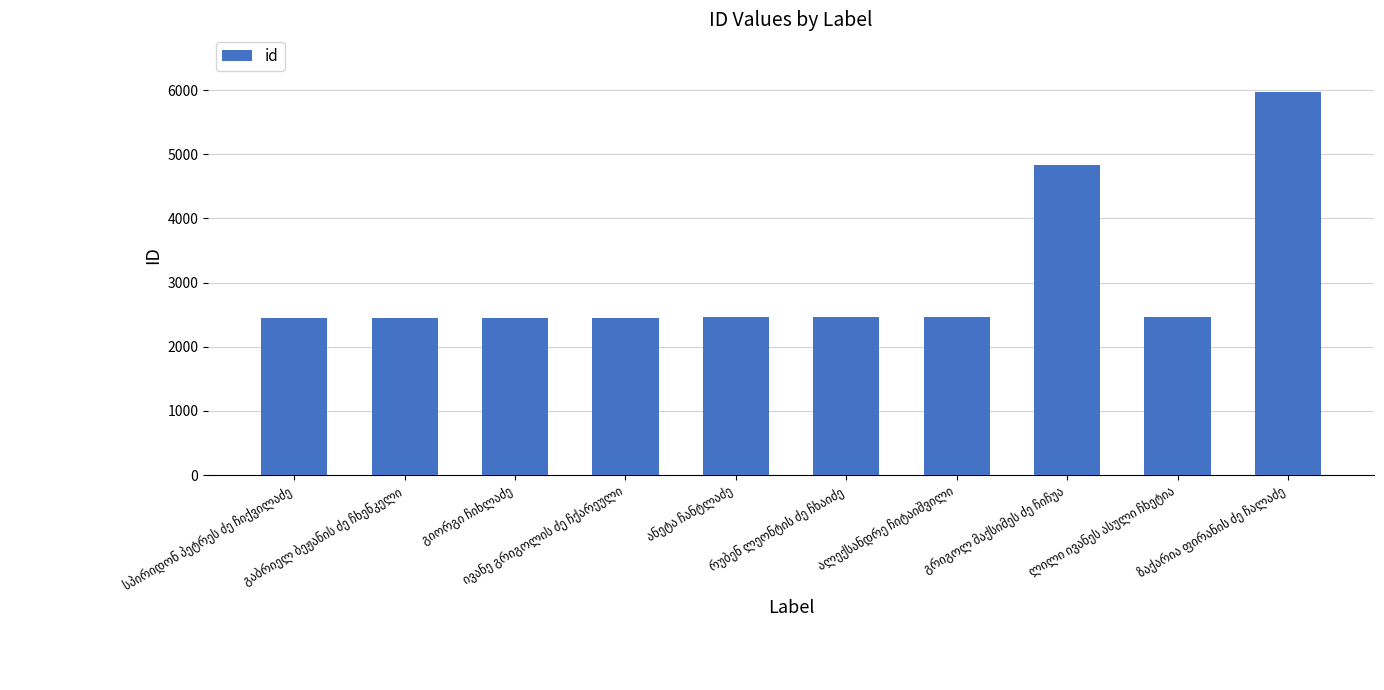

What is the value of the 3rd bar from the left?

2454